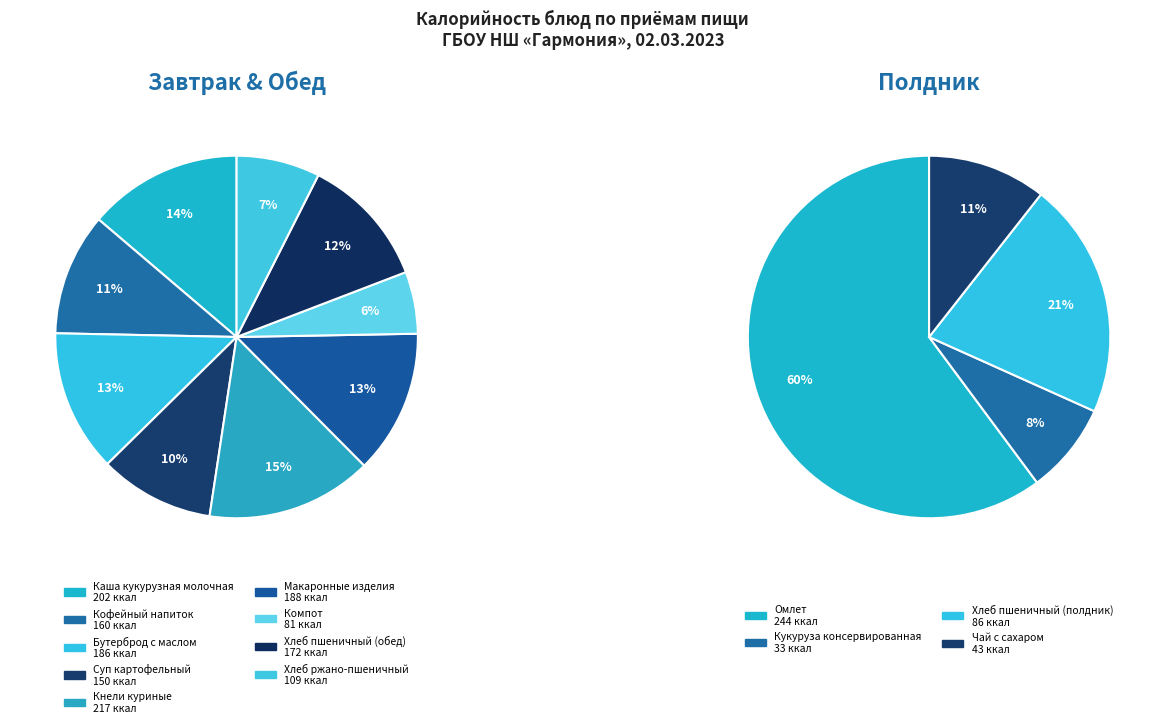

Is the sum of Каша кукурузная молочная and Кофейный напиток greater than half?

No